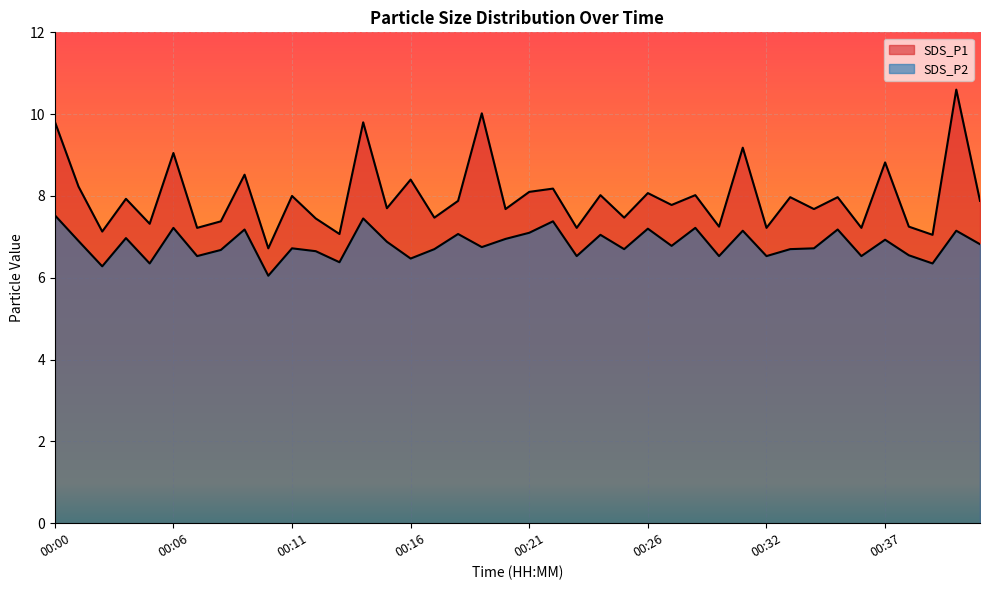

Where is the first local maximum for SDS_P1?

00:03